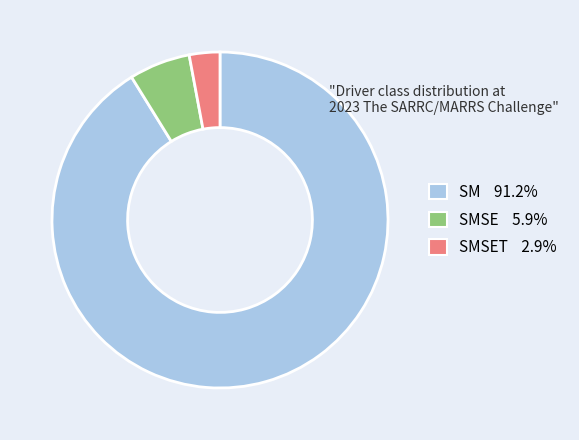

Which slice is the largest?

SM